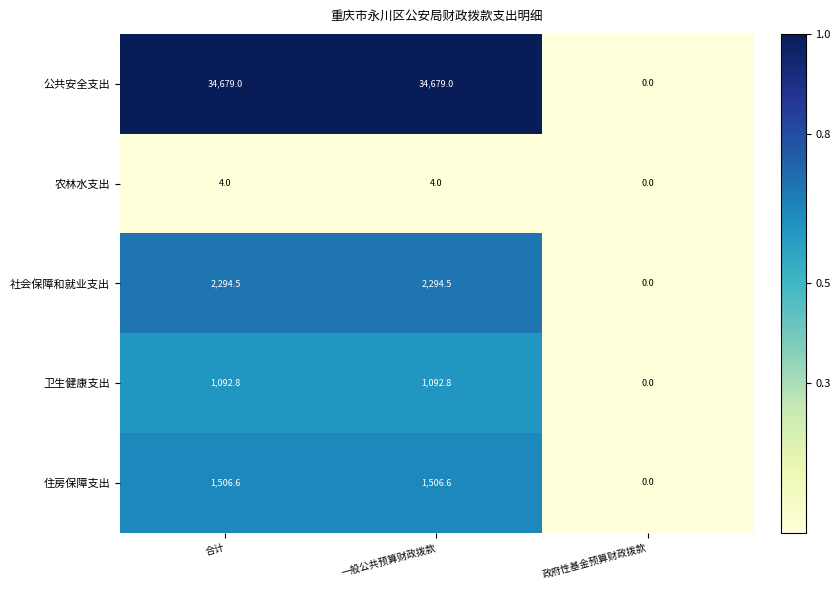

At which label is 卫生健康支出 closest to 546?

政府性基金预算财政拨款